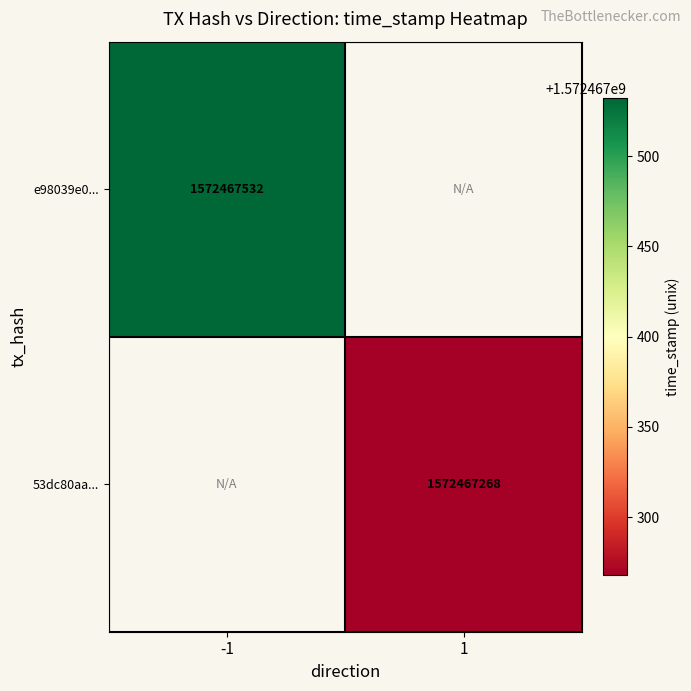

Which has a higher value, 1 or -1?

-1